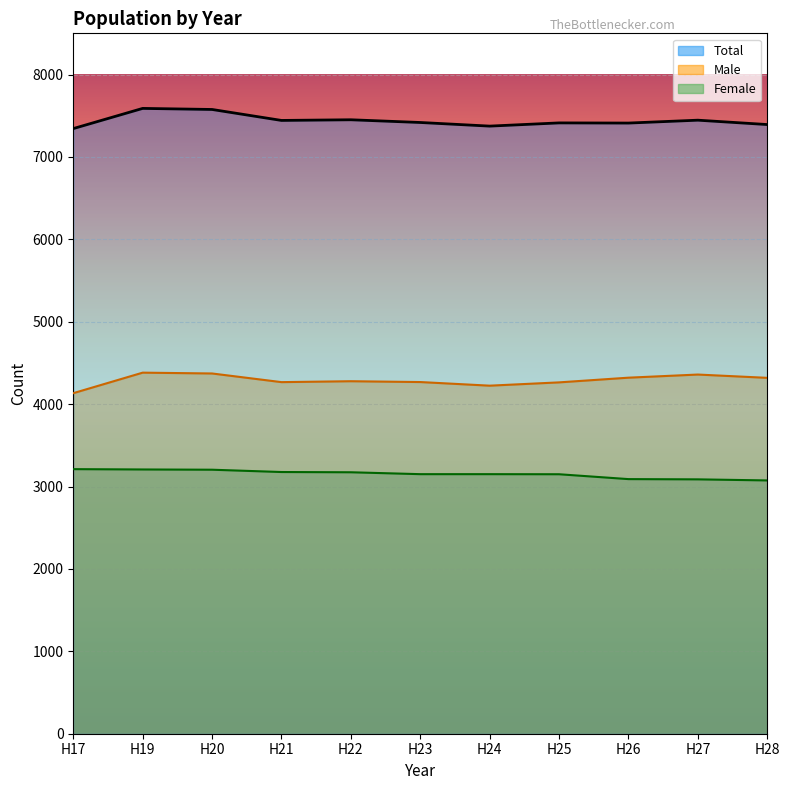

Which series has the largest total across all categories?

Total